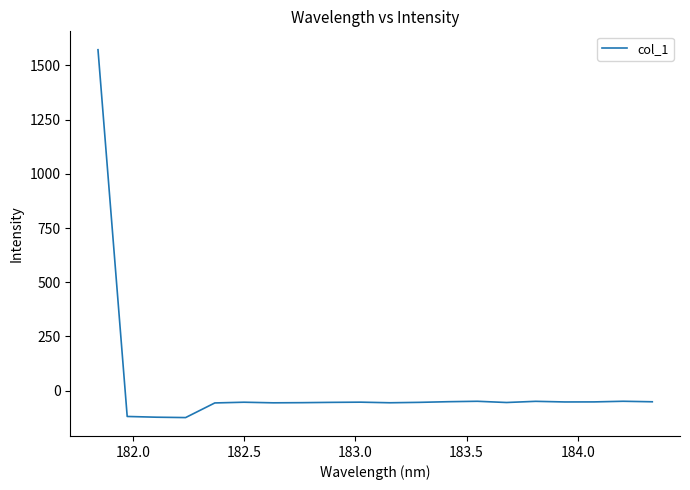

What is the minimum value shown in the chart?

-123.7